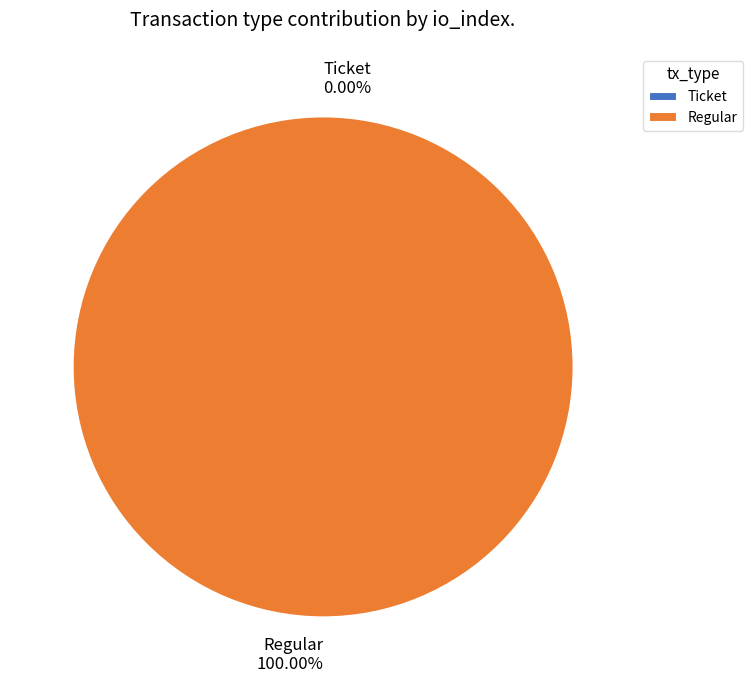

To the nearest percent, what is the difference between the Regular and Ticket slice percentages?

100%